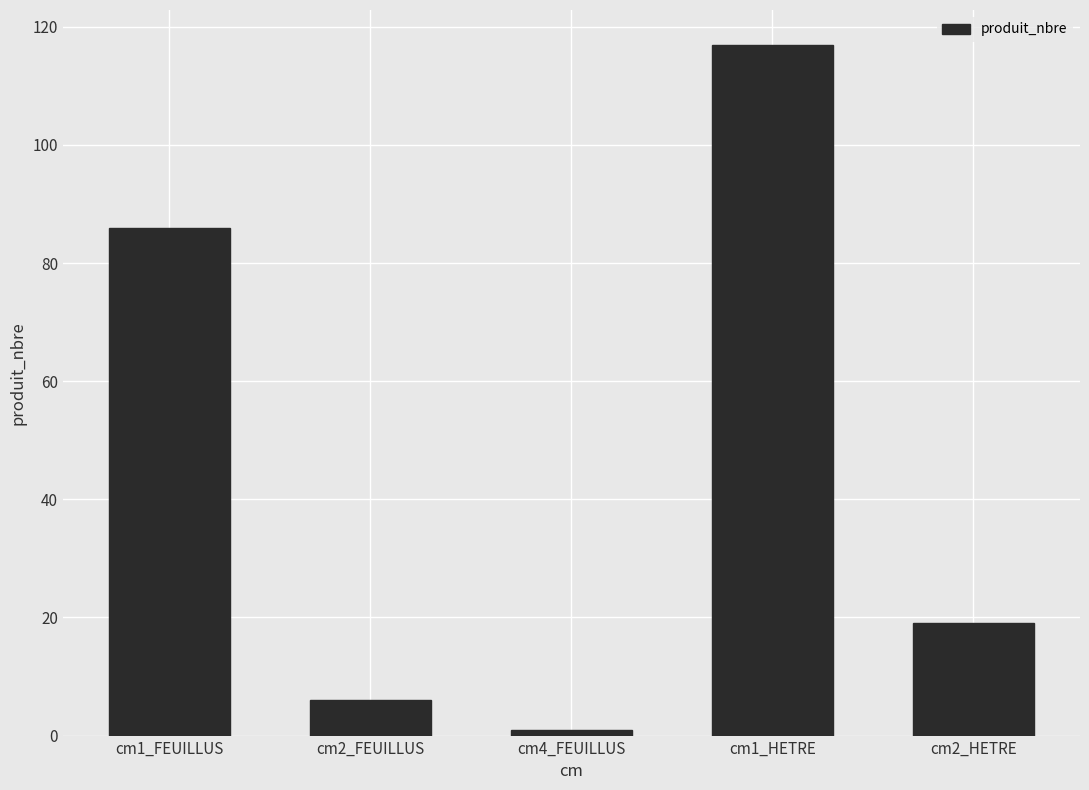

Rank the categories by value from highest to lowest.

cm1_HETRE, cm1_FEUILLUS, cm2_HETRE, cm2_FEUILLUS, cm4_FEUILLUS